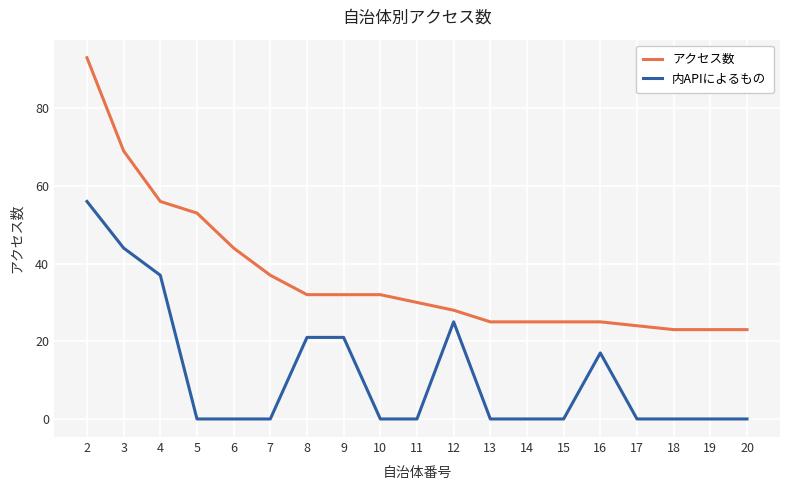

True or false: アクセス数 and 内APIによるもの cross at least once.

False